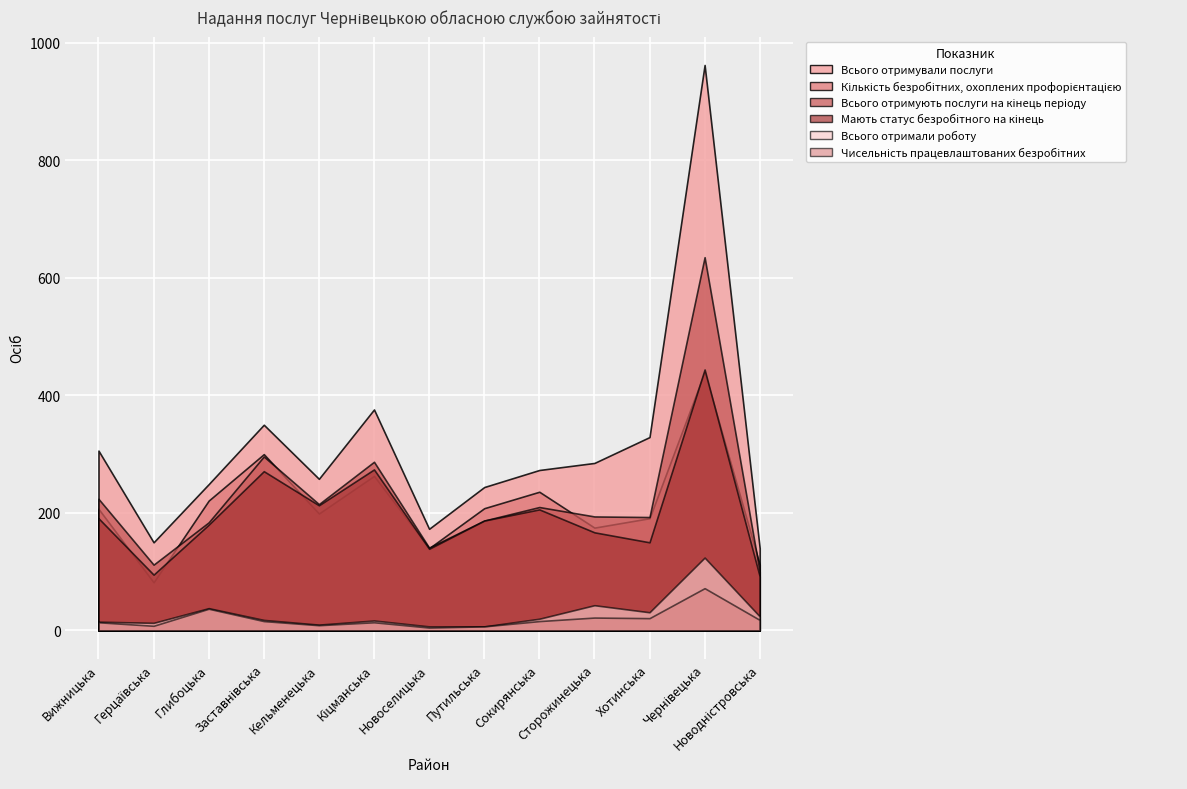

The value of Всього отримали роботу at Кіцманська is 11. True or false?

False